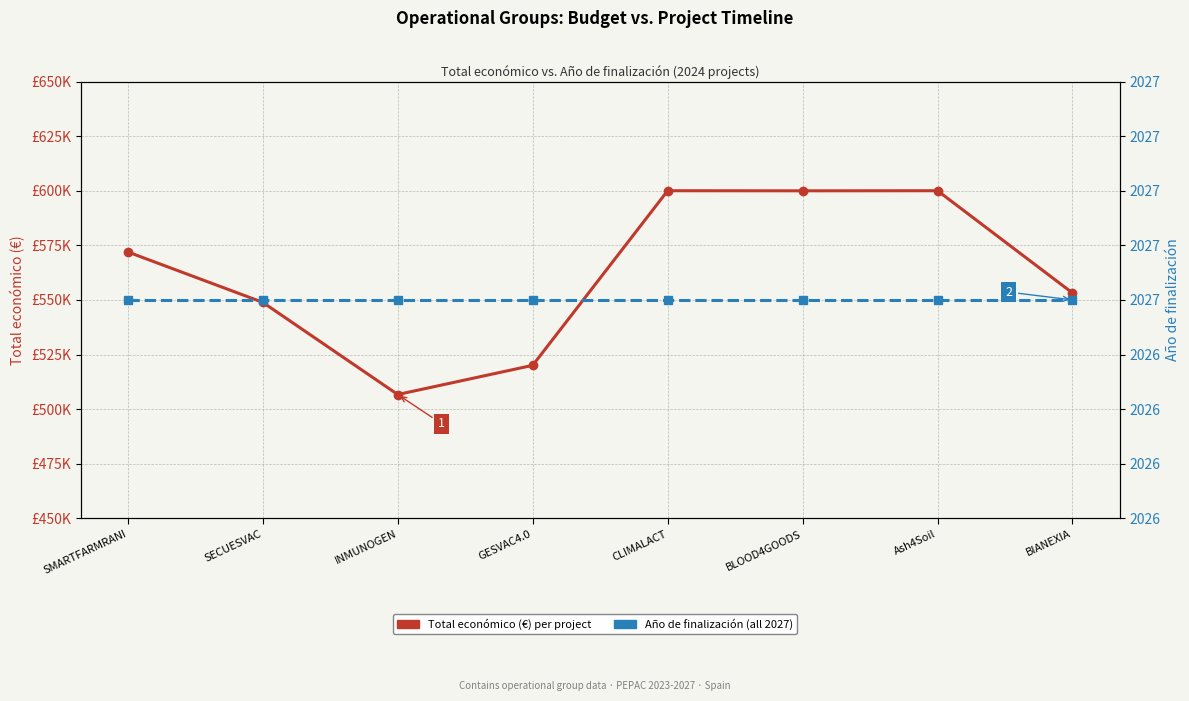

True or false: Año de finalización has more than 1 interior local peaks.

False